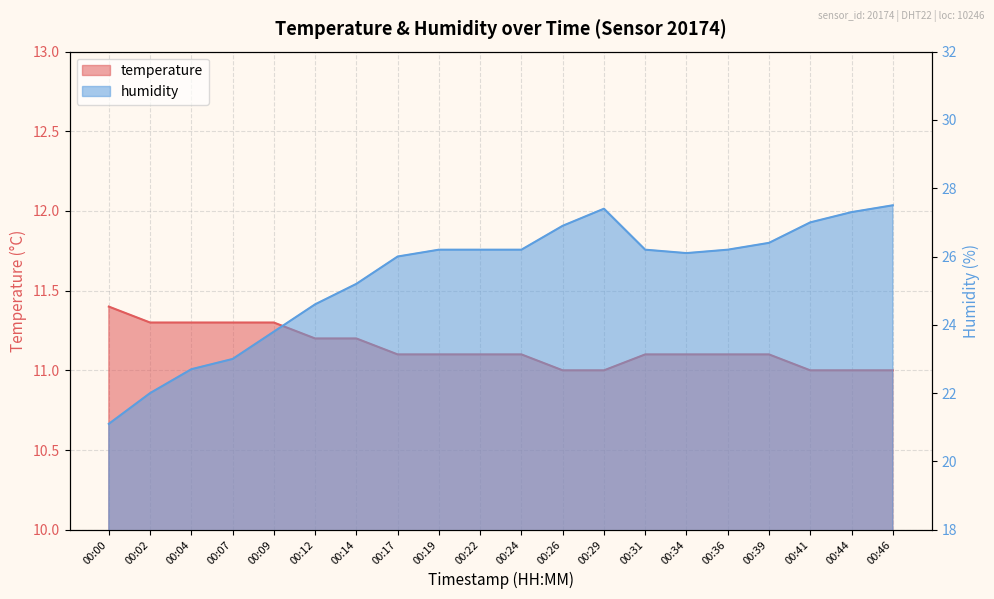

True or false: temperature has more than 2 points higher than both neighbors.

False